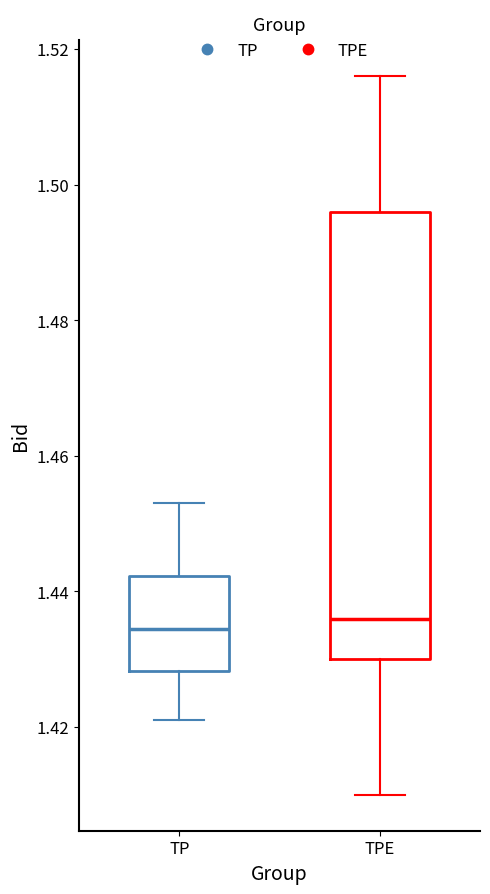

Where does the lower whisker of the box for TPE end on the y-axis? The values are not printed on the chart, so give them approximately, as read against the axis.

1.410